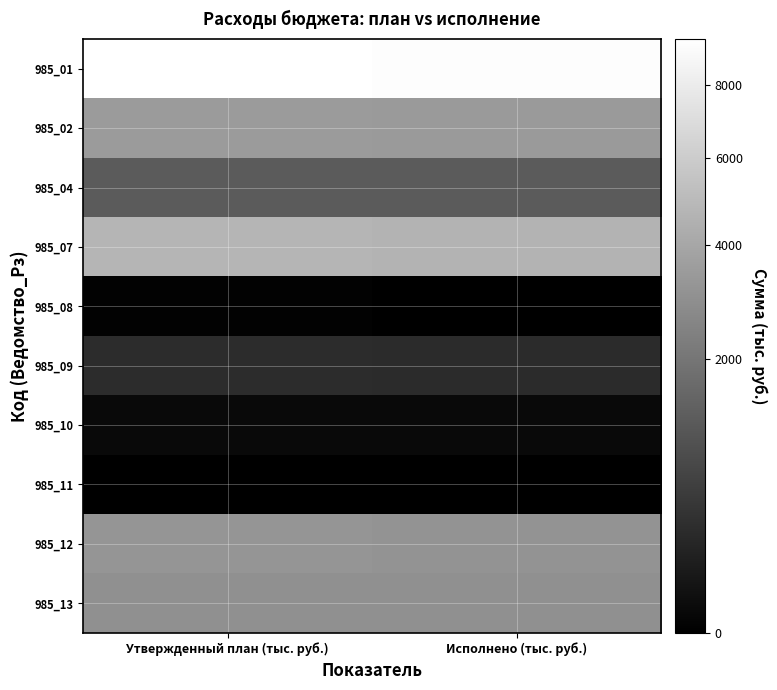

What is the difference between the highest and lowest values at Утвержденный план (тыс. руб.)?

9388.8